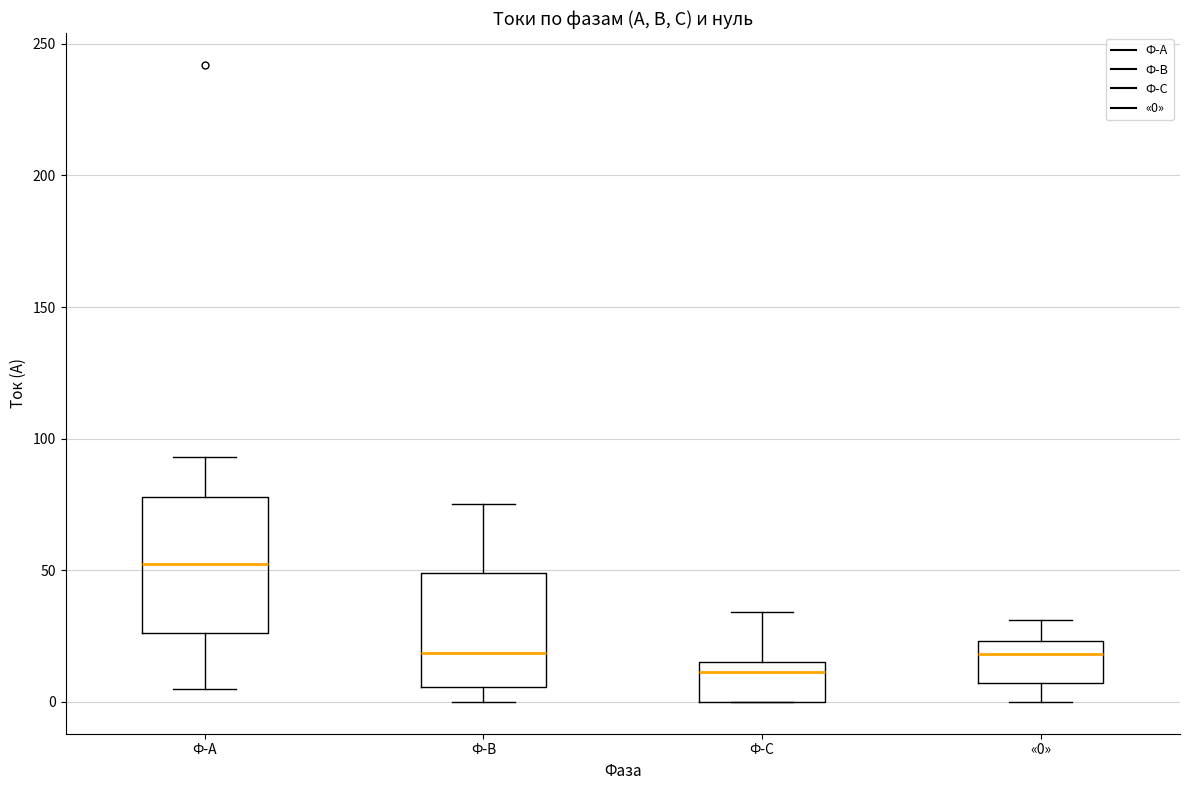

Where does the lower whisker of the box for Ф-А end on the y-axis? The values are not printed on the chart, so give them approximately, as read against the axis.

5